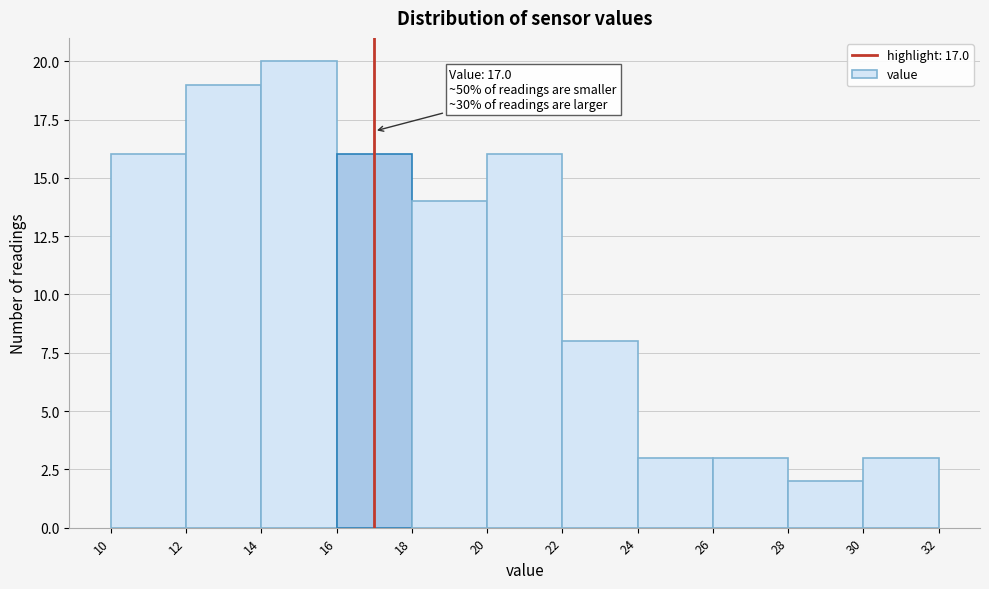

Which range on the x-axis has the tallest bar?

14 to 16